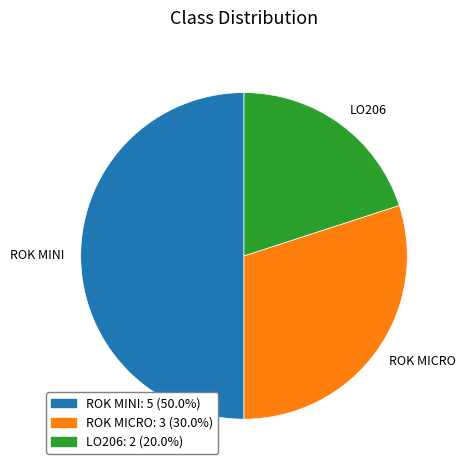

Is the sum of ROK MINI and LO206 greater than half?

Yes